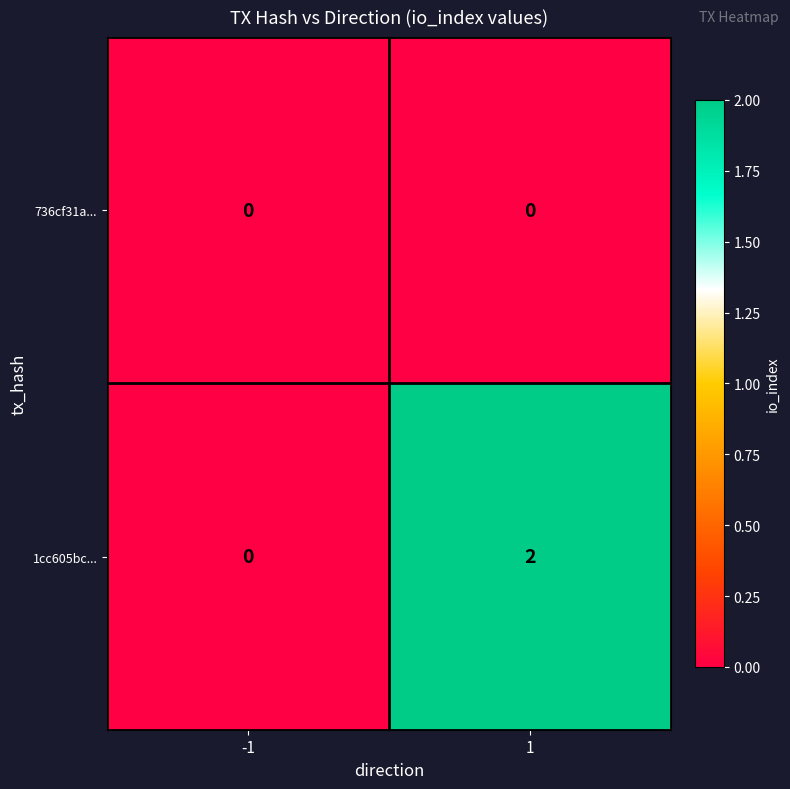

Is it true that 1cc605bc... equals 1 at -1?

False